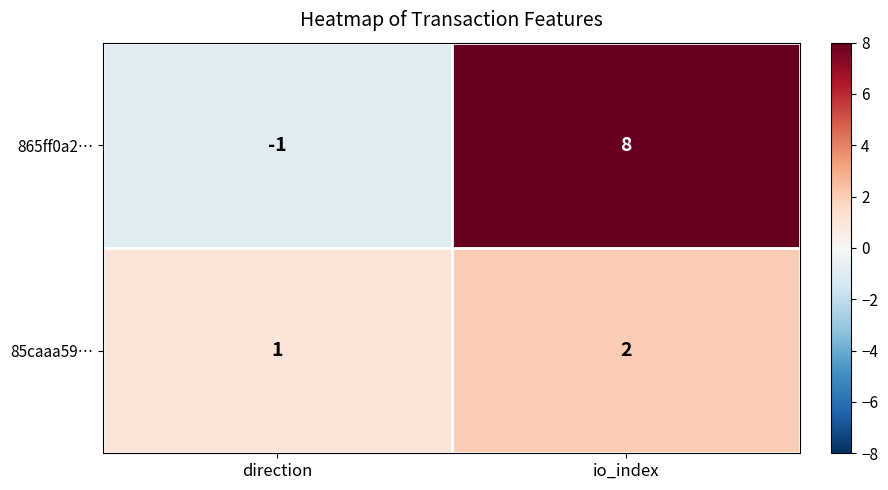

At which label does 865ff0a2… reach its peak?

io_index